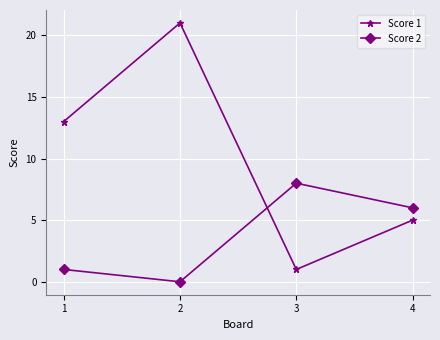

The Score 2 series shows 2 at 1. True or false?

False